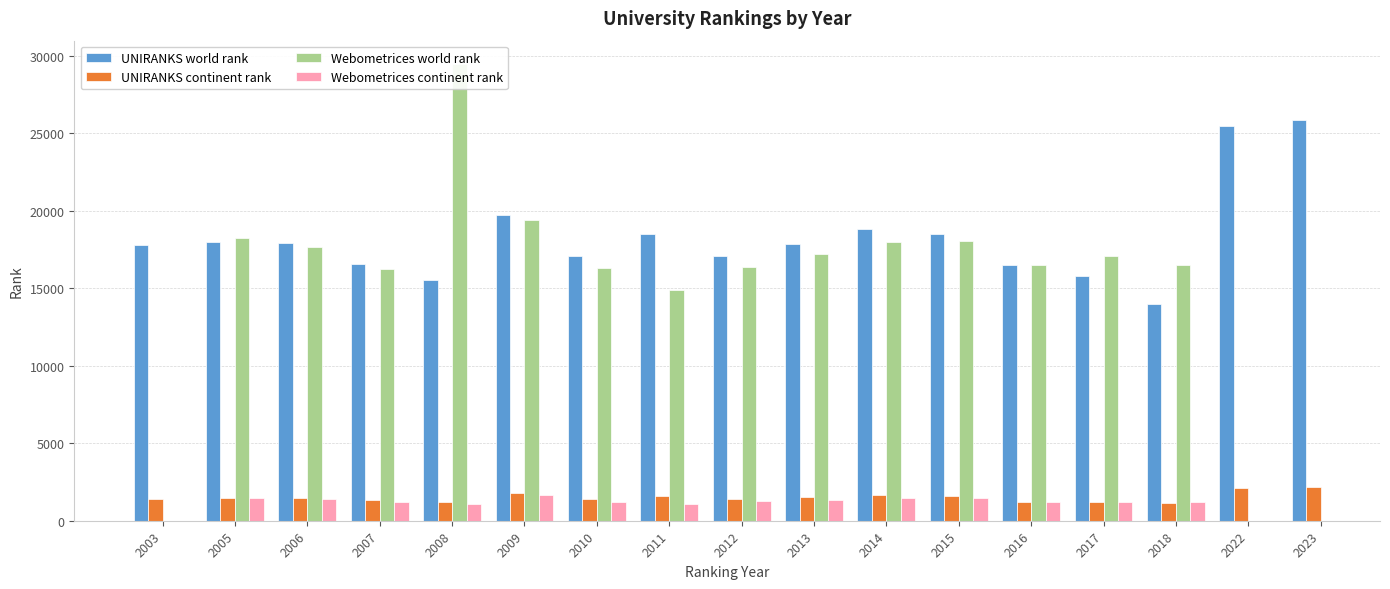

Reading left to right, list all the values displayed in this chart.

2003=17793	2005=18010	2006=17912	2007=16544	2008=15567	2009=19706	2010=17082	2011=18515	2012=17097	2013=17895	2014=18829	2015=18528	2016=16484	2017=15778	2018=13996	2022=25507	2023=25863